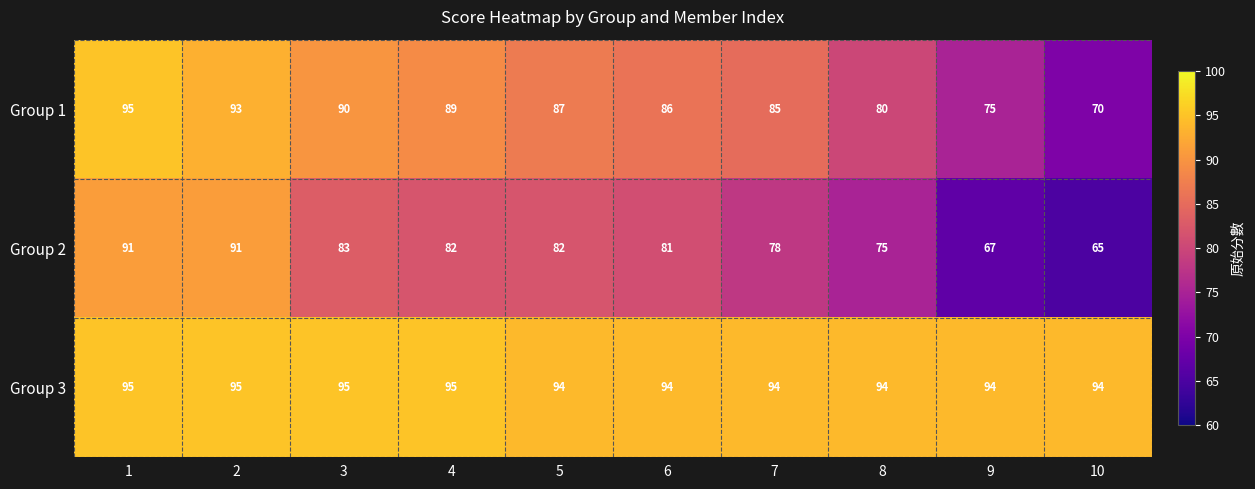

At which label is Group 1 closest to 82?

8